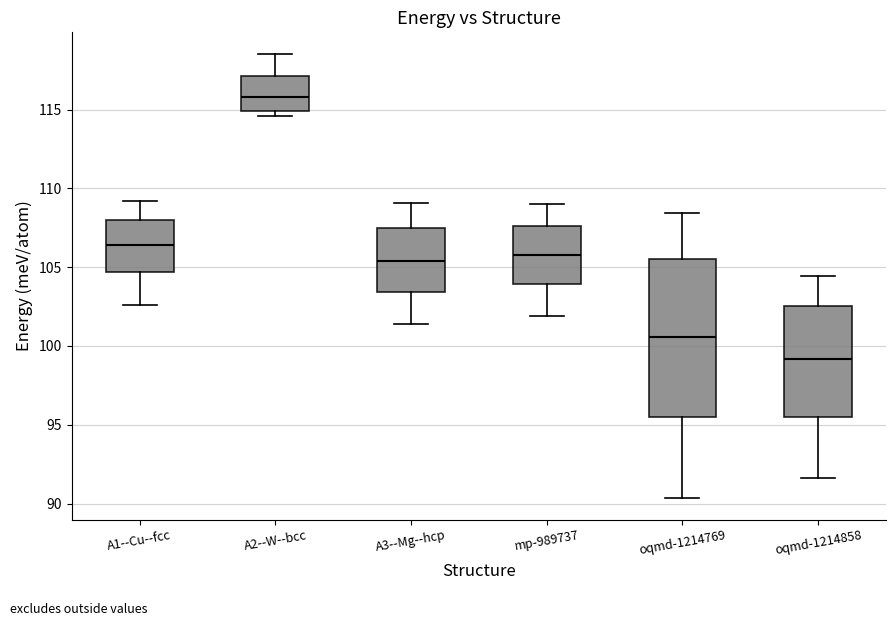

Reading left to right, transcribe this box plot: for each box, give where its median line is, the range the box spans, and where its two whiskers end, as read against the y-axis. The values are not printed on the chart, so give them approximately, as read against the axis.

A1--Cu--fcc: median 106.5, box 104.5 to 108.0, whiskers 102.5 to 109.0
A2--W--bcc: median 116.0, box 115.0 to 117.0, whiskers 114.5 to 118.5
A3--Mg--hcp: median 105.5, box 103.5 to 107.5, whiskers 101.5 to 109.0
mp-989737: median 106.0, box 104.0 to 107.5, whiskers 102.0 to 109.0
oqmd-1214769: median 100.5, box 95.5 to 105.5, whiskers 90.5 to 108.5
oqmd-1214858: median 99.0, box 95.5 to 102.5, whiskers 91.5 to 104.5